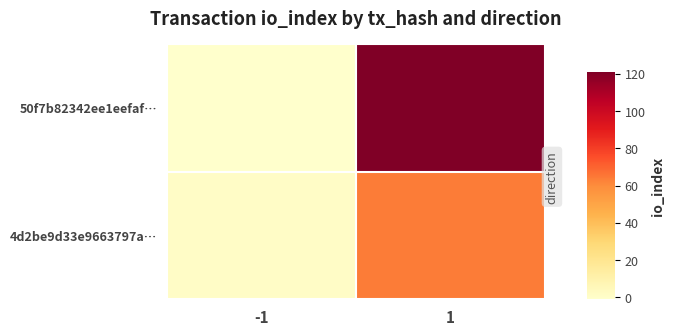

Reading left to right, transcribe all the data shown in this chart.

50f7b82342ee1eefaf…: -1=-1	1=121
4d2be9d33e9663797a…: -1=1	1=64